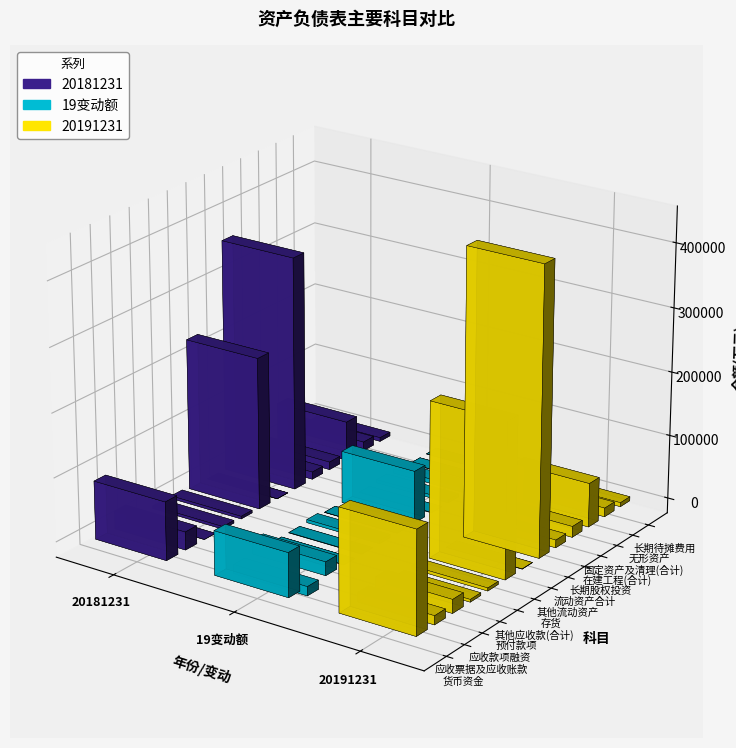

Rank the series by their average value, from lowest to highest.

19变动额, 20181231, 20191231